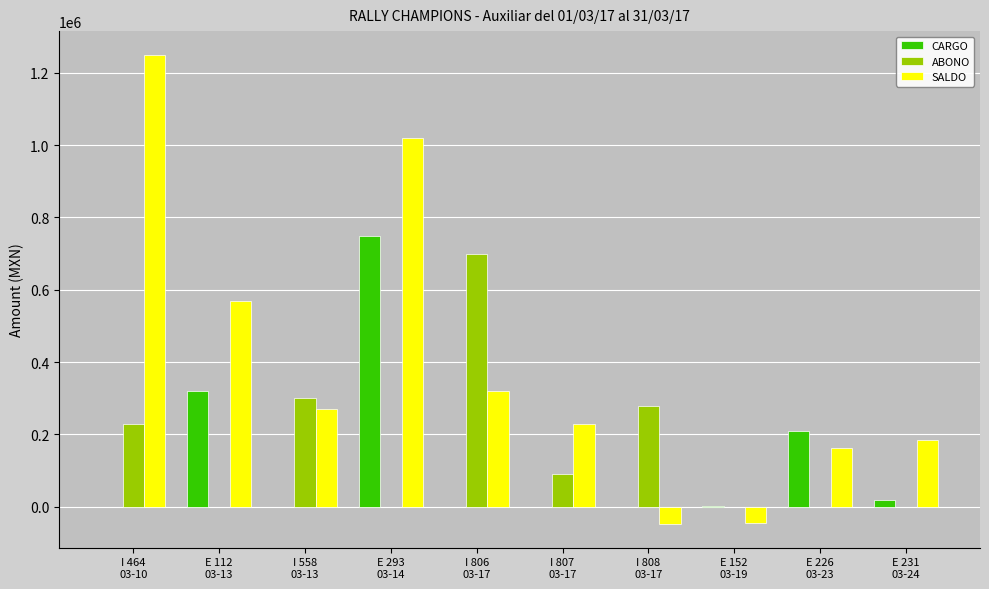

Which series has the largest range (max minus min)?

SALDO